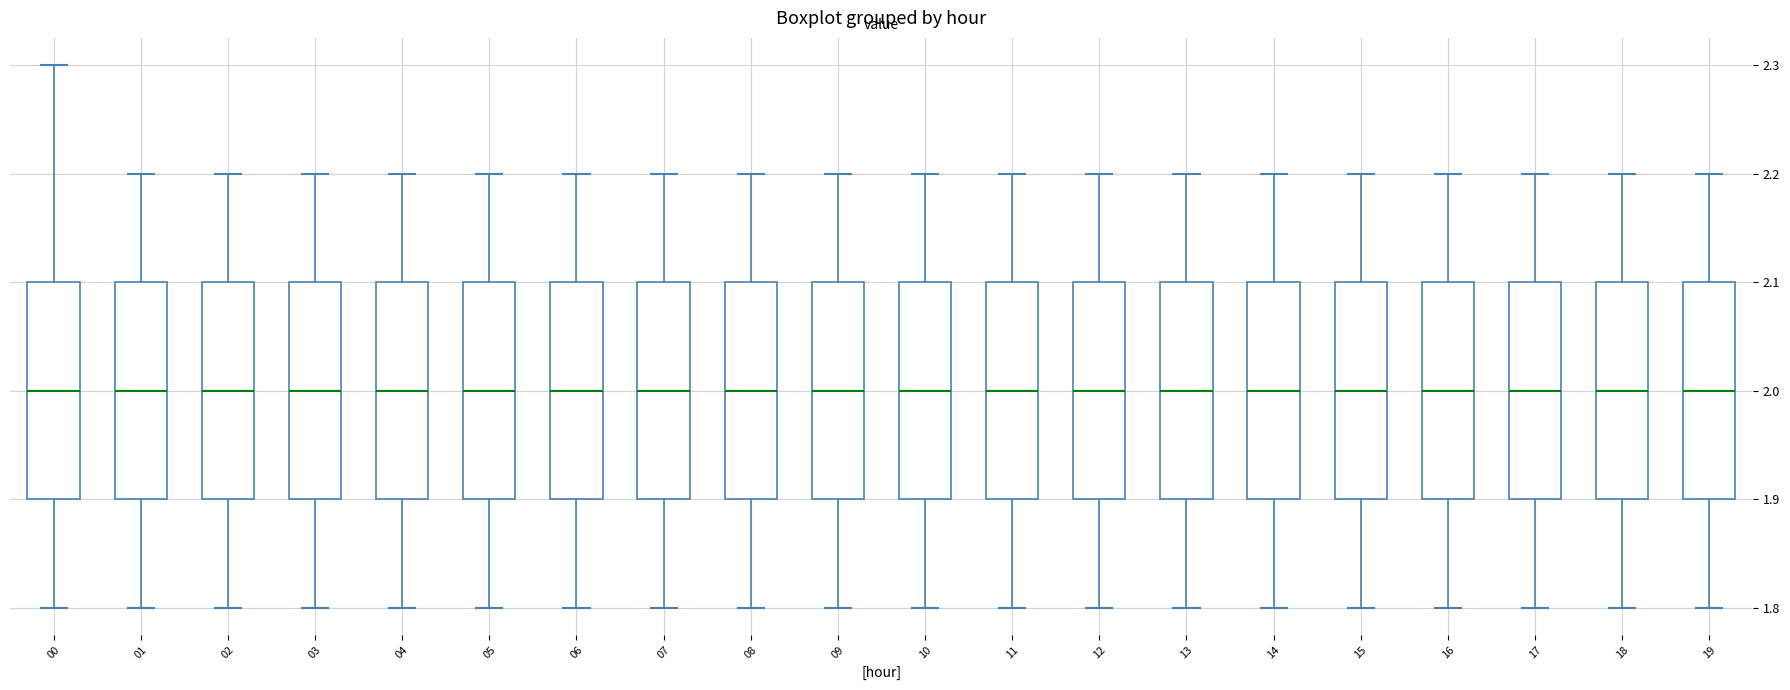

Reading left to right, read every box against the y-axis: the position of its median line, the range the box covers, and the ends of its whiskers. The values are not printed on the chart, so give them approximately, as read against the axis.

00: median 2.0, box 1.9 to 2.1, whiskers 1.8 to 2.3
01: median 2.0, box 1.9 to 2.1, whiskers 1.8 to 2.2
02: median 2.0, box 1.9 to 2.1, whiskers 1.8 to 2.2
03: median 2.0, box 1.9 to 2.1, whiskers 1.8 to 2.2
04: median 2.0, box 1.9 to 2.1, whiskers 1.8 to 2.2
05: median 2.0, box 1.9 to 2.1, whiskers 1.8 to 2.2
06: median 2.0, box 1.9 to 2.1, whiskers 1.8 to 2.2
07: median 2.0, box 1.9 to 2.1, whiskers 1.8 to 2.2
08: median 2.0, box 1.9 to 2.1, whiskers 1.8 to 2.2
09: median 2.0, box 1.9 to 2.1, whiskers 1.8 to 2.2
10: median 2.0, box 1.9 to 2.1, whiskers 1.8 to 2.2
11: median 2.0, box 1.9 to 2.1, whiskers 1.8 to 2.2
12: median 2.0, box 1.9 to 2.1, whiskers 1.8 to 2.2
13: median 2.0, box 1.9 to 2.1, whiskers 1.8 to 2.2
14: median 2.0, box 1.9 to 2.1, whiskers 1.8 to 2.2
15: median 2.0, box 1.9 to 2.1, whiskers 1.8 to 2.2
16: median 2.0, box 1.9 to 2.1, whiskers 1.8 to 2.2
17: median 2.0, box 1.9 to 2.1, whiskers 1.8 to 2.2
18: median 2.0, box 1.9 to 2.1, whiskers 1.8 to 2.2
19: median 2.0, box 1.9 to 2.1, whiskers 1.8 to 2.2